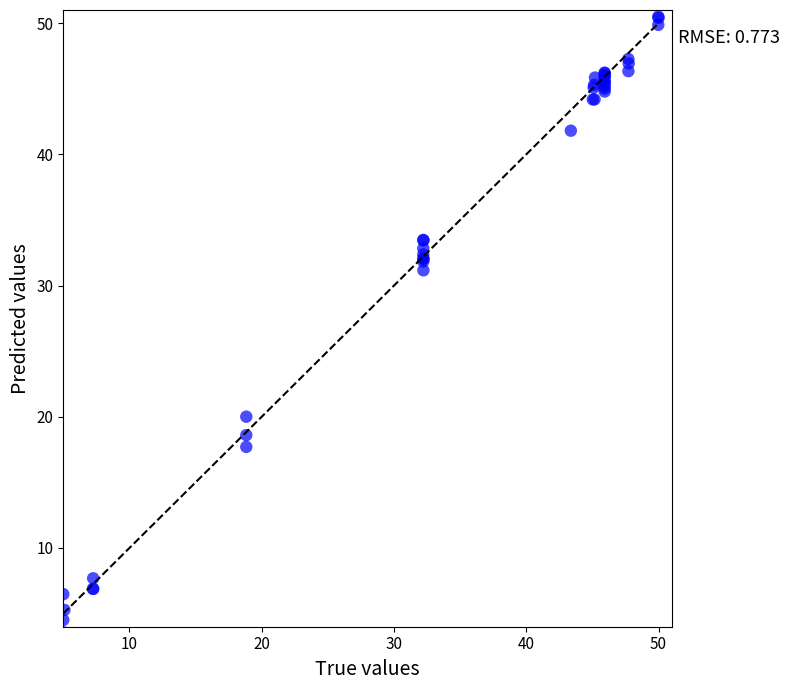

What Y value in the scatter plot is closest to 27?

31.2